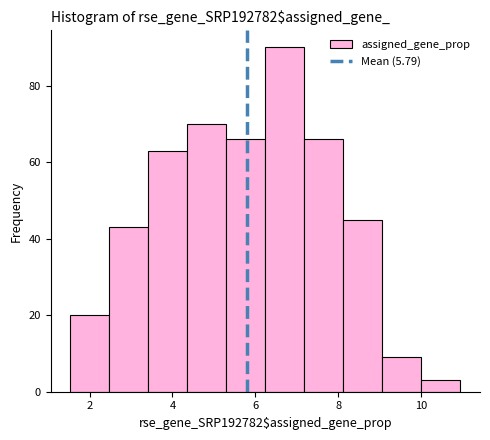

Which range on the x-axis has the tallest bar?

6.2 to 7.2